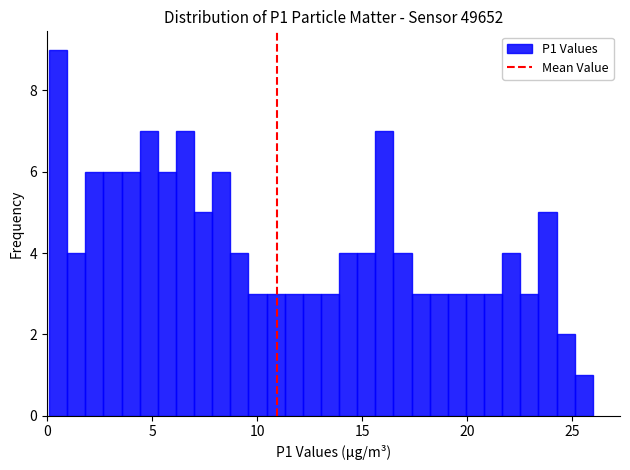

Around what value on the x-axis is the tallest bar? Give the approximate position of its centre, as read against the axis.

0.5